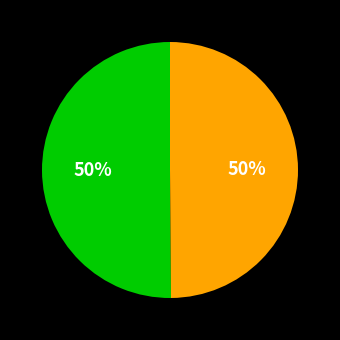

To the nearest percent, what is the average slice percentage?

50%